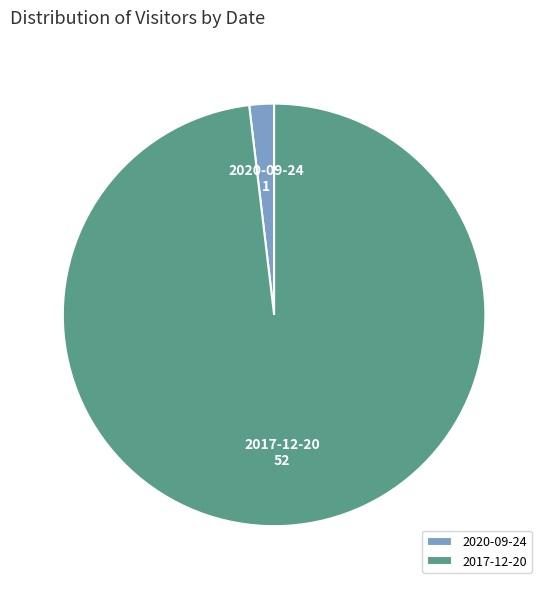

How many segments does this pie chart have?

2